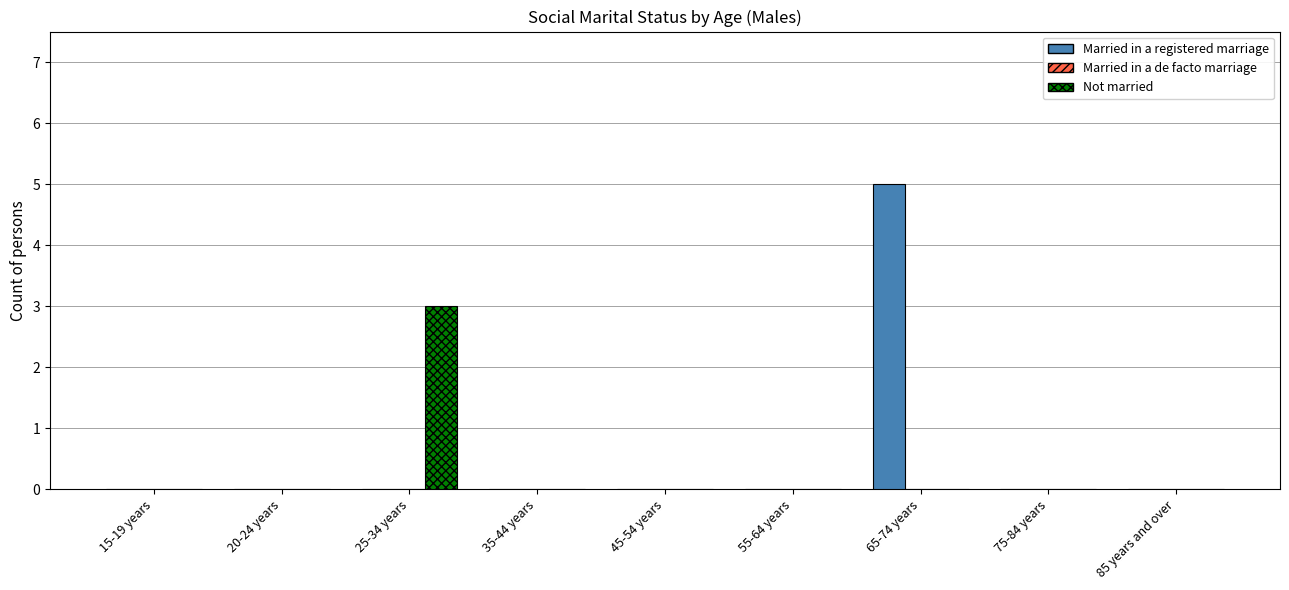

What is the total value across all series at 25-34 years?

3